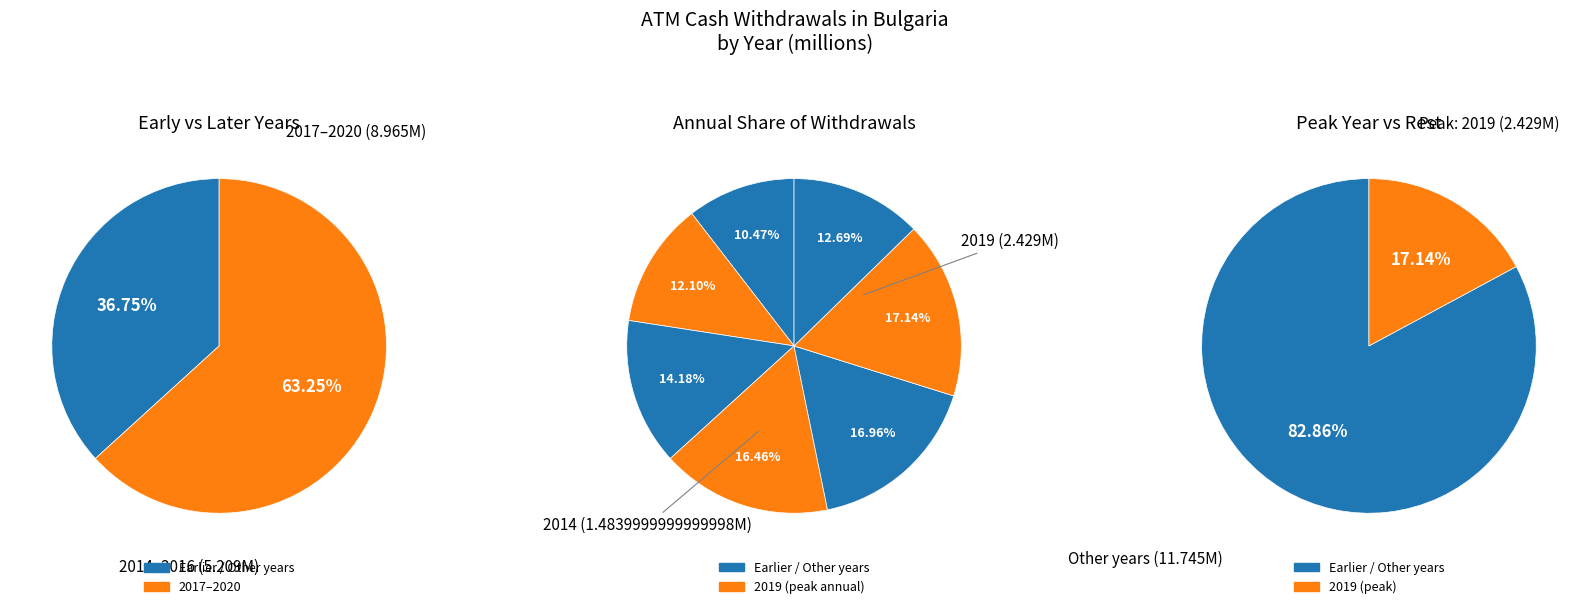

To the nearest percent, what portion does 2016 represent?

14%